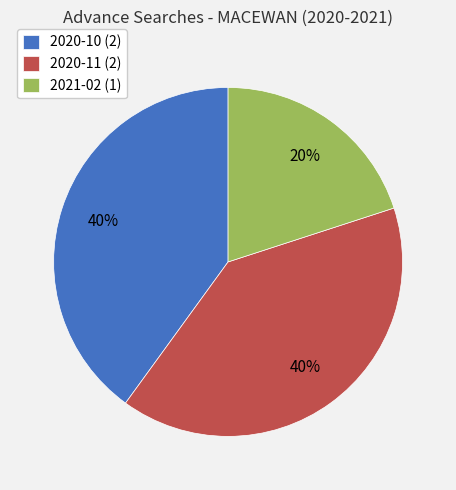

What is the ratio of the value at 2021-02 (1) to the value at 2020-10 (2)?

0.5